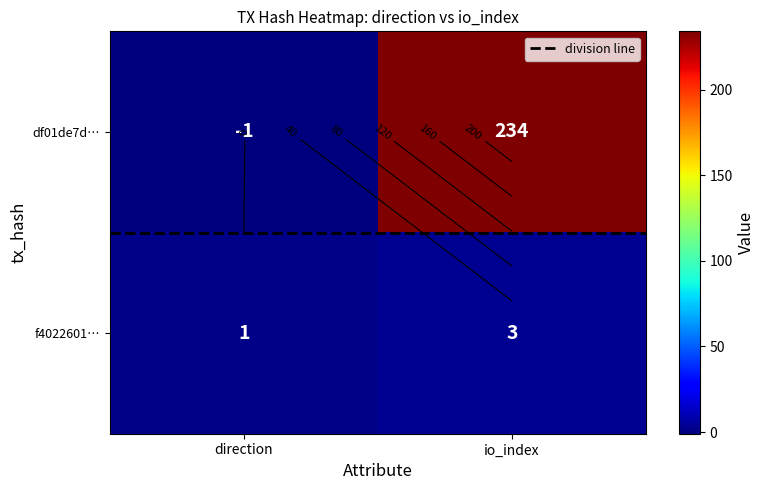

Which series has the widest spread of values?

df01de7d…